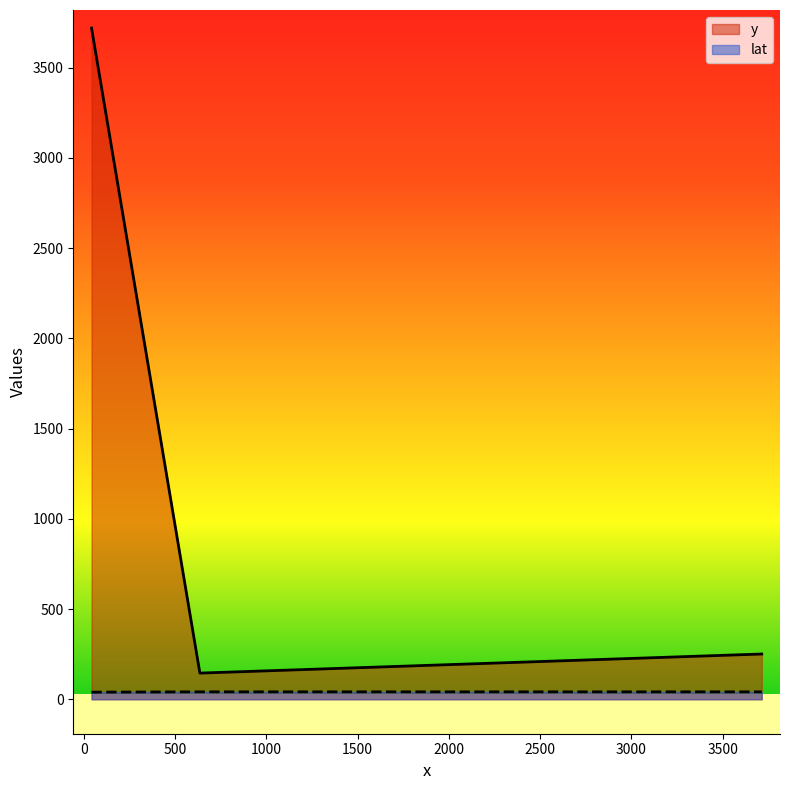

Reading right to left, extract all data points from this chart.

y: 42.71264880817=3719.5	636.30085565347=145.0	3714.3423363077=250.7
lat: 42.71264880817=39.4	636.30085565347=41.2	3714.3423363077=41.1